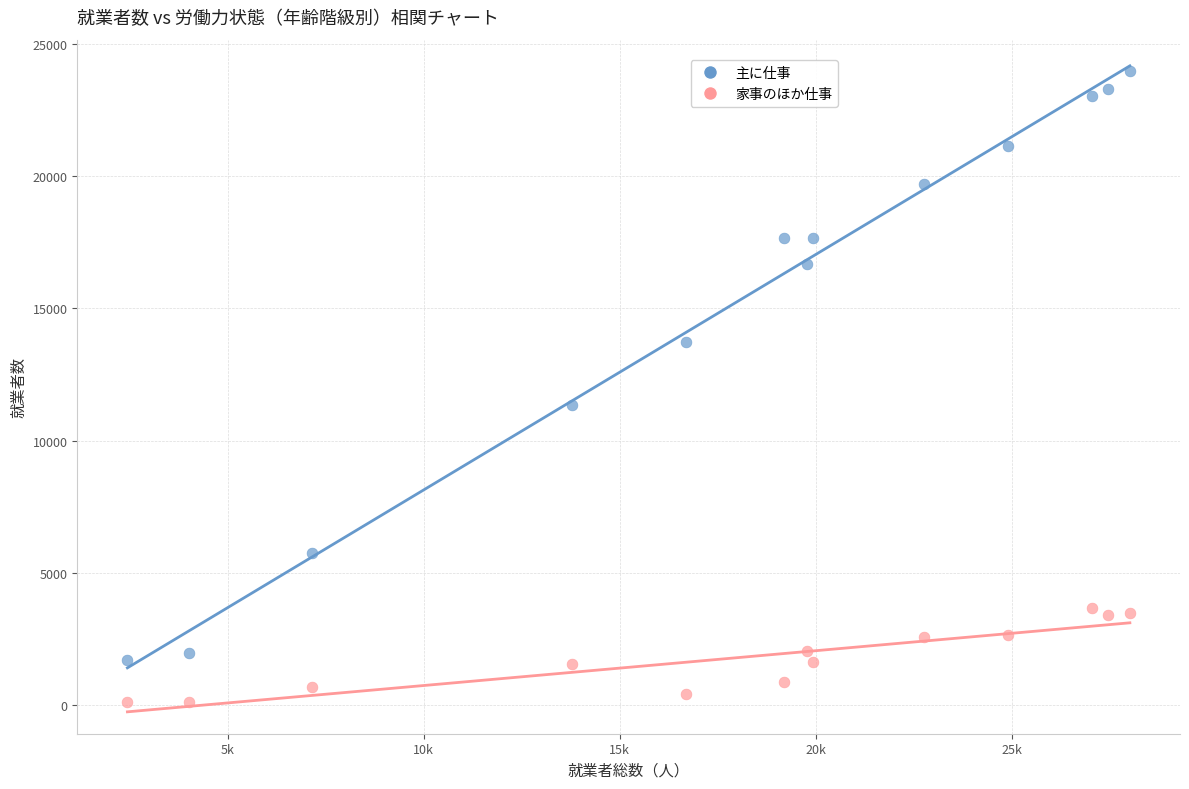

Across all series, what Y value is closest to 12037?

11339